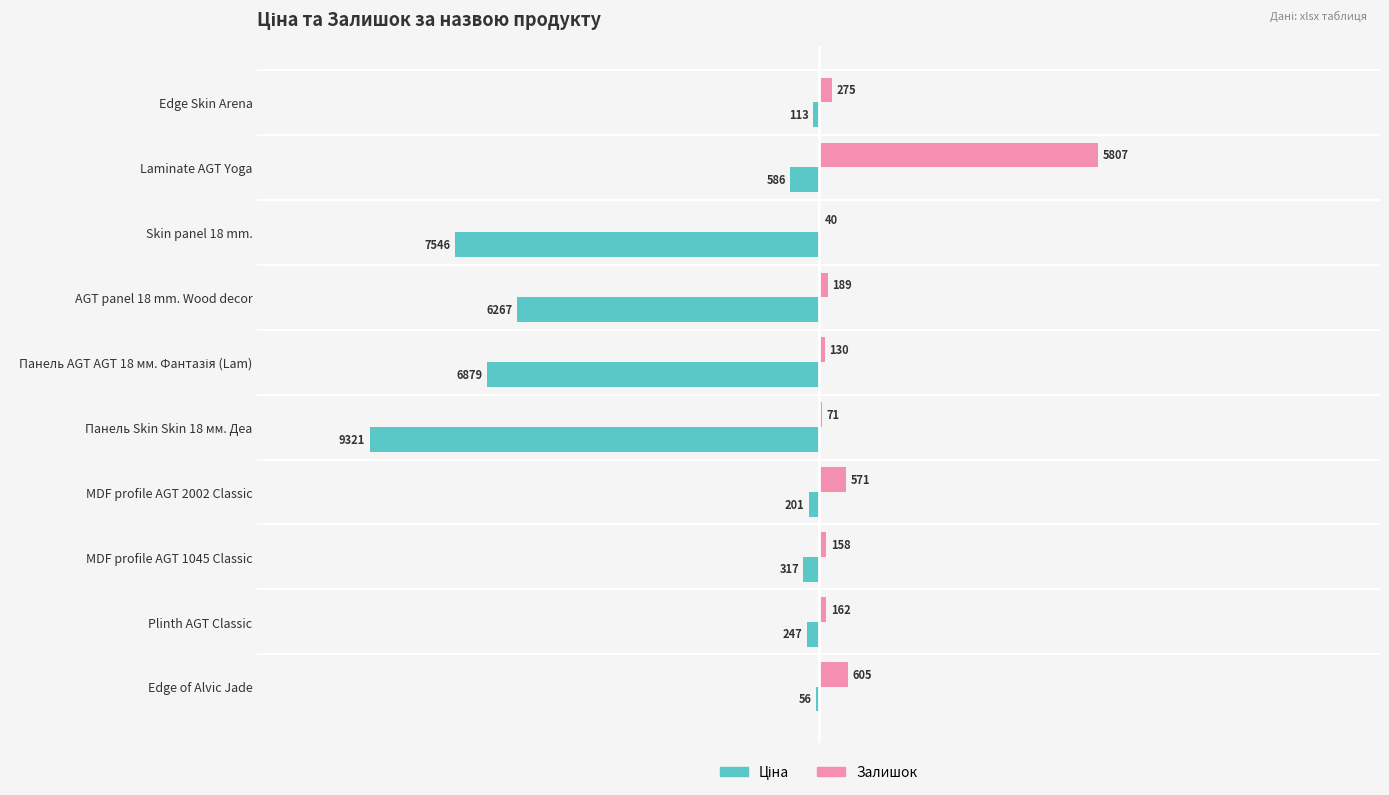

Which series has the largest total across all categories?

Залишок